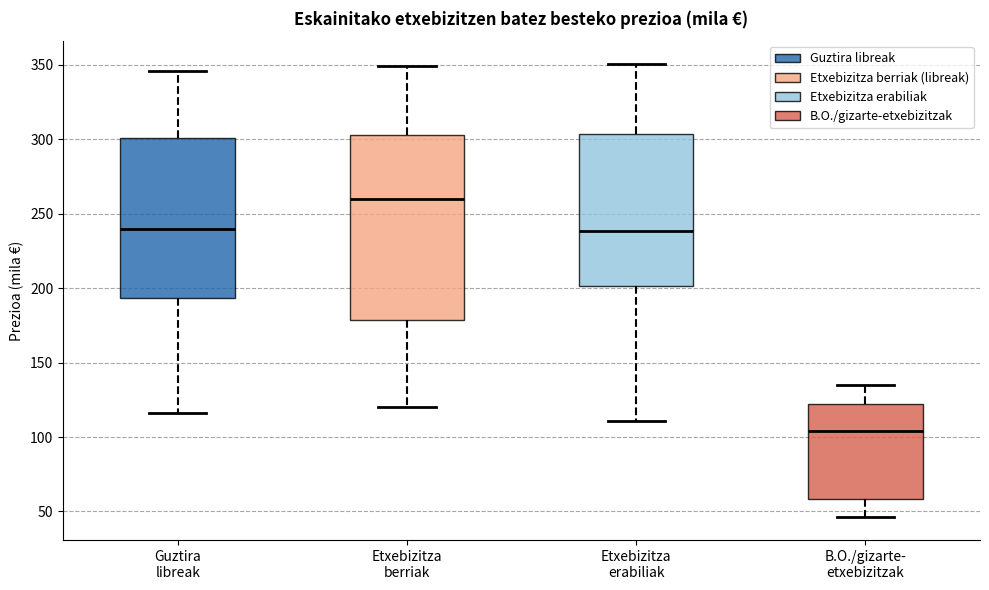

Which box is the tallest, from its lower edge to its upper edge?

Etxebizitza berriak